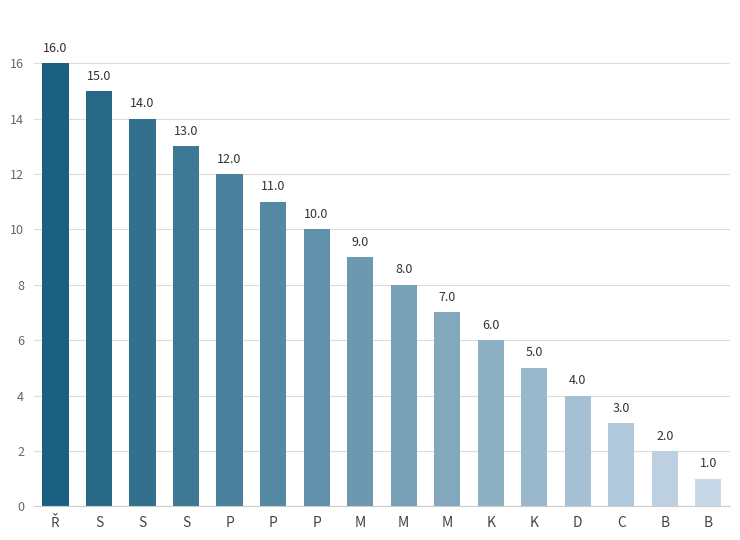

Read the value at M, to the nearest 10.

10